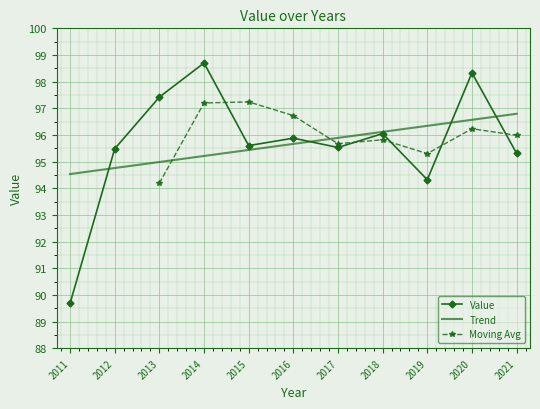

How many values are below 95?

2